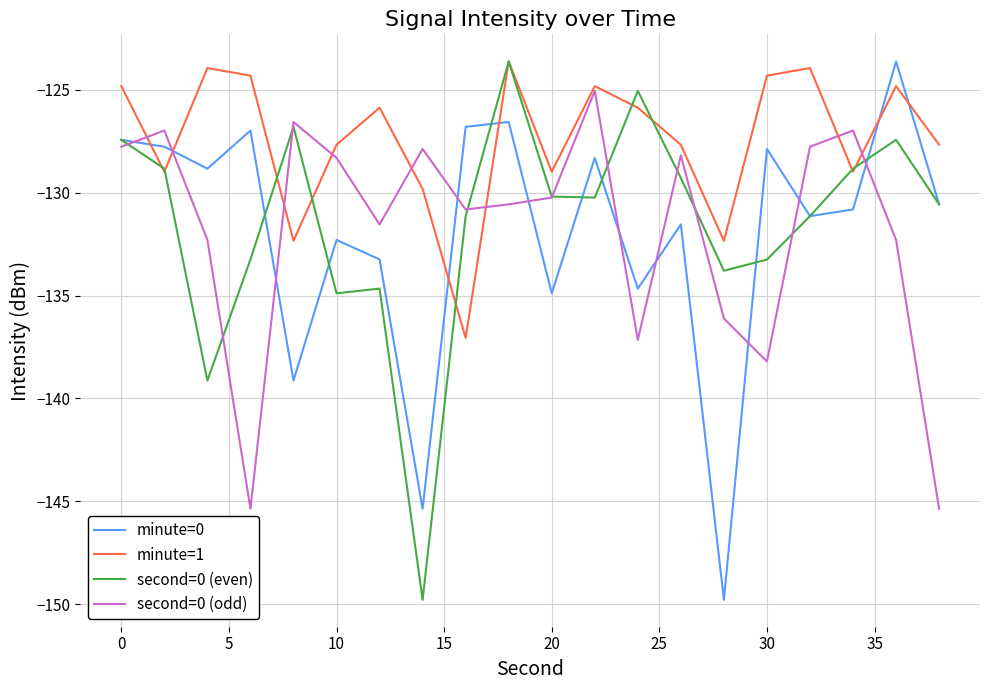

What is the lowest value of the minute=1 series?

-137.1